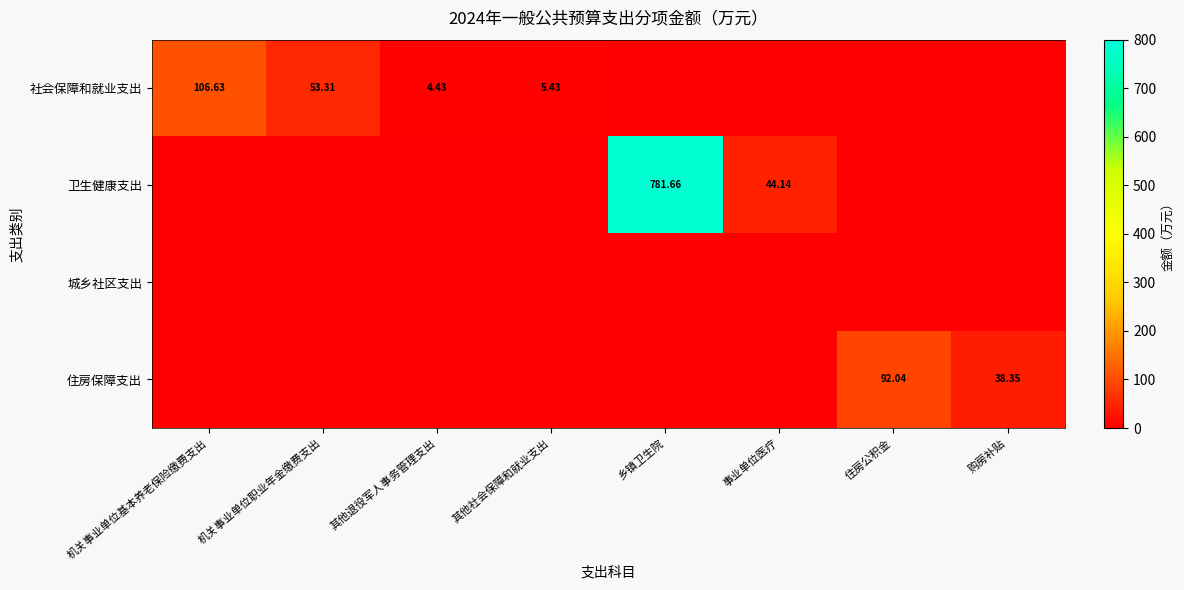

Between 乡镇卫生院 and 住房公积金, which is larger?

乡镇卫生院